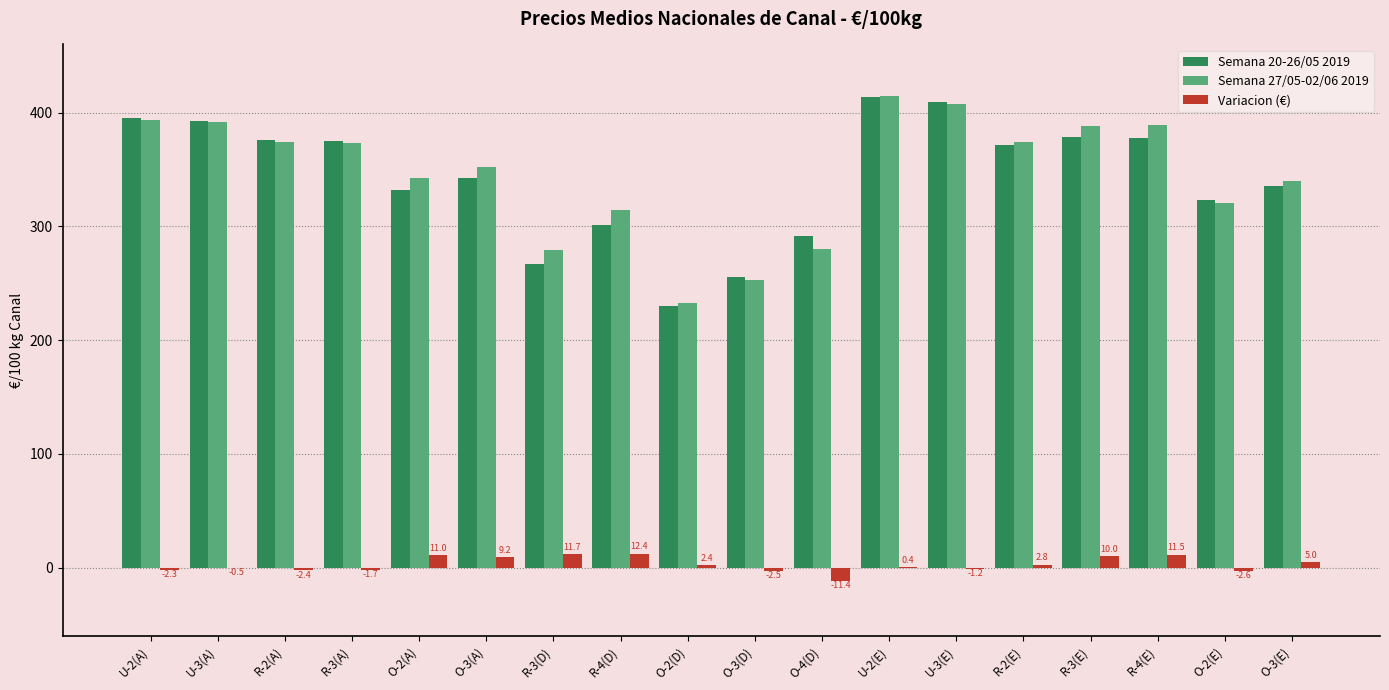

What is the highest value of the Semana 27/05-02/06 2019 series?

414.3